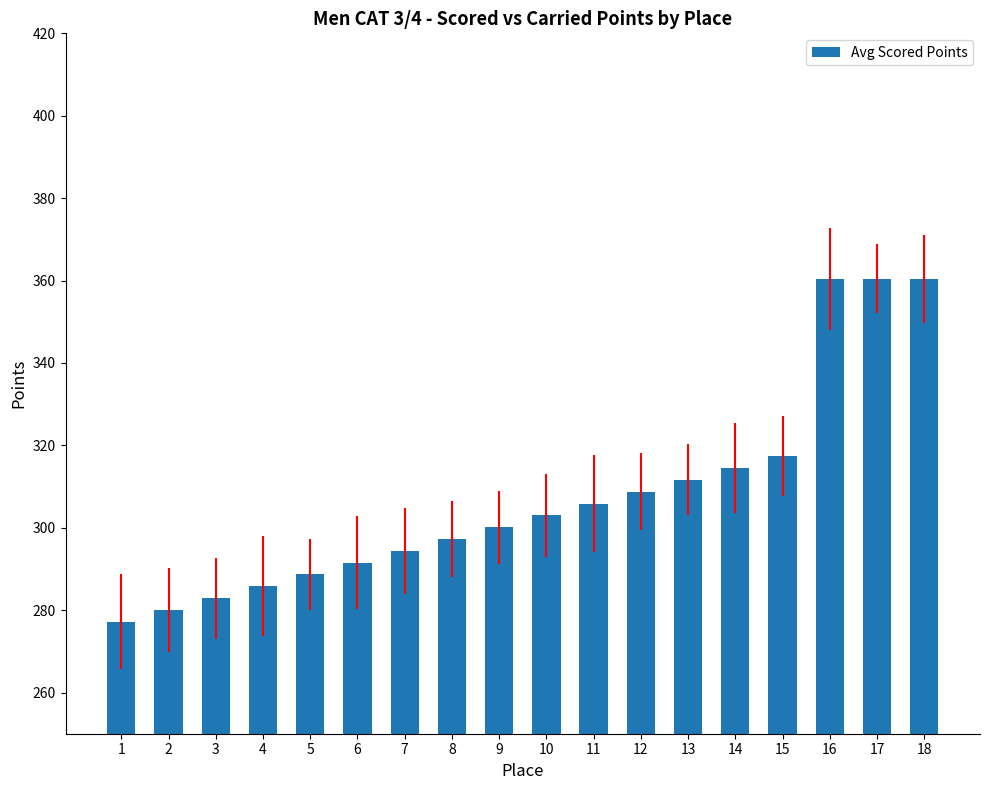

What is the value of the 10th bar from the left?

303.0